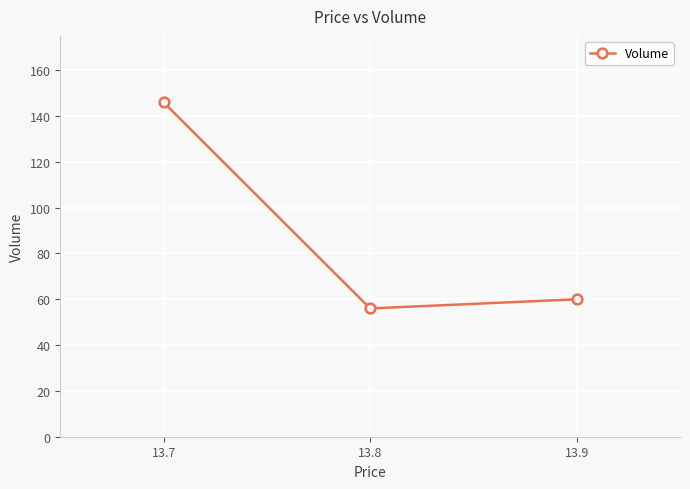

What is the value of the 3rd point from the left?

60